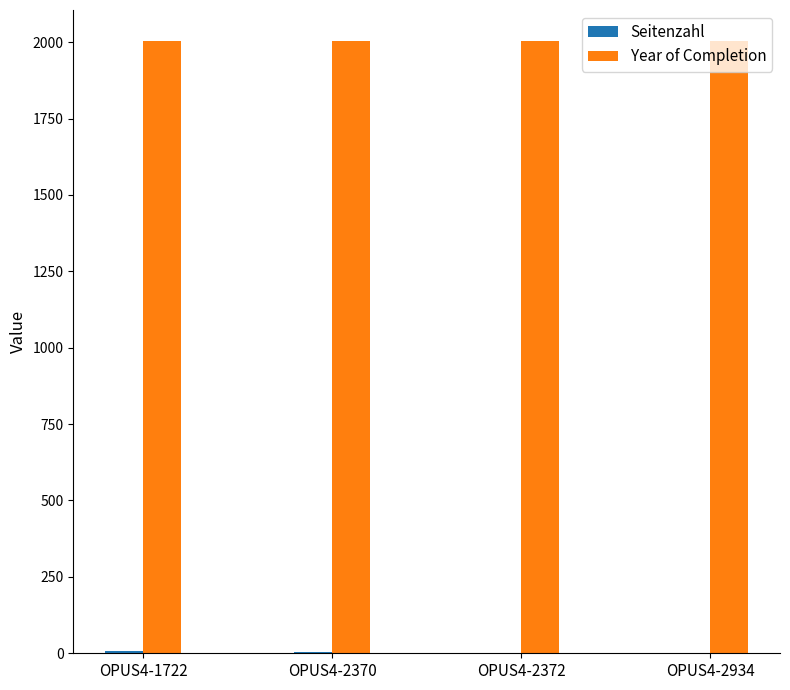

The Year of Completion series shows 2005 at OPUS4-1722. True or false?

True